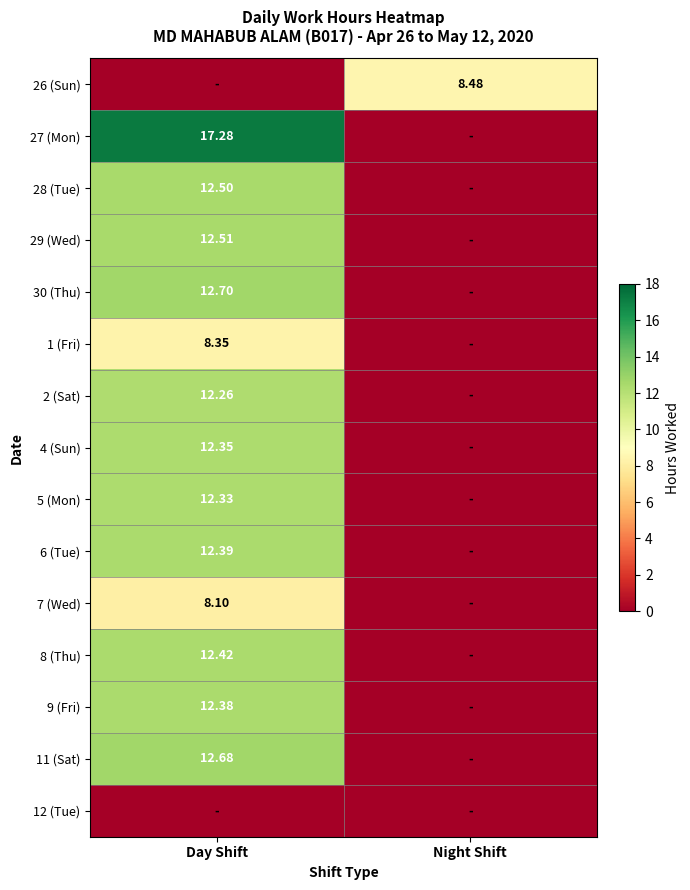

Is the value of 5 (Mon) at Day Shift greater than the value of 4 (Sun) at Day Shift?

No